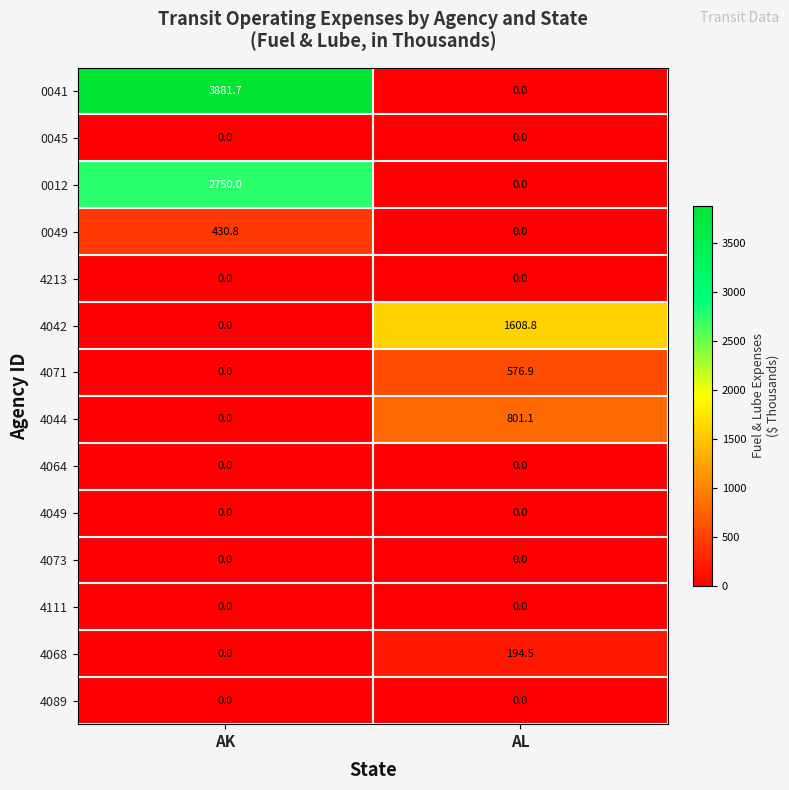

What is the spread (max minus min) of values at AK?

3881.7